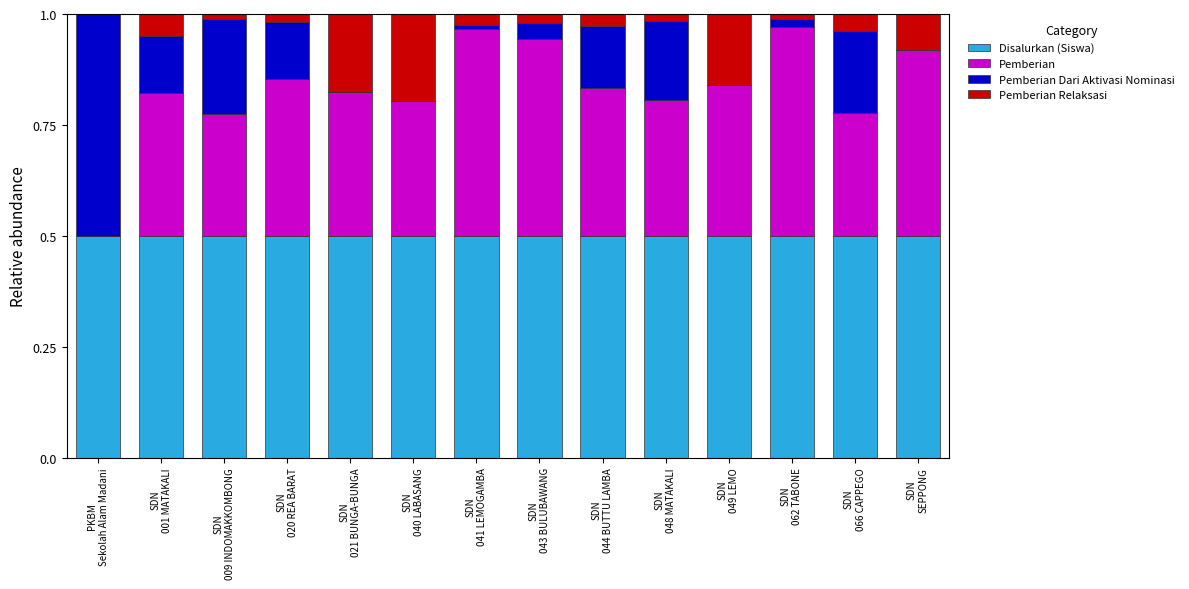

Between SDN
044 BUTTU LAMBA and SDN
009 INDOMAKKOMBONG, which is larger?

SDN
044 BUTTU LAMBA